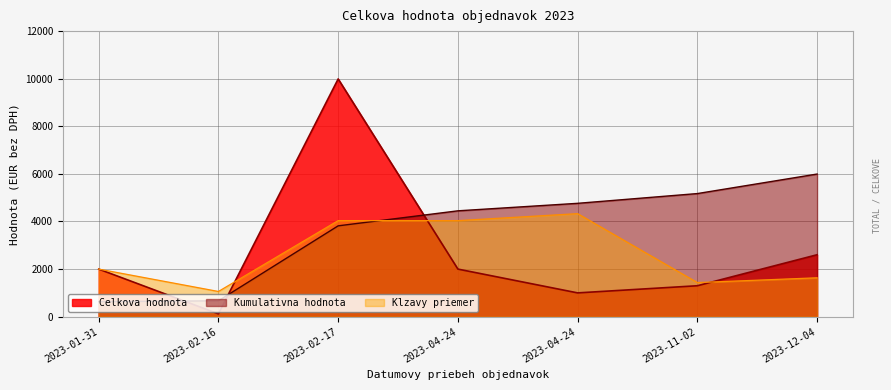

How many lines are shown in the chart?

3